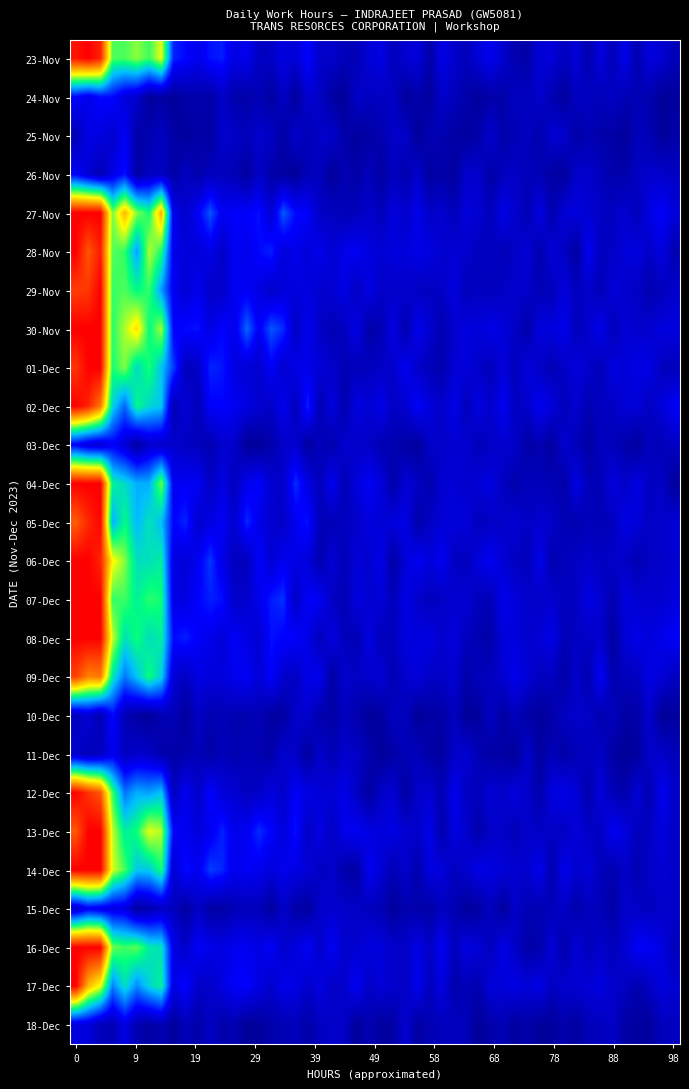

Reading right to left, what are all the values shown in this chart?

23: 0.0	0.0	0.0	0.0	0.0	0.0	0.0	0.0	0.0	13.3
24: 0.0	0.0	0.0	0.0	0.0	0.0	0.0	0.0	0.0	0.0
25: 0.0	0.0	0.0	0.0	0.0	0.0	0.0	0.0	0.0	0.0
26: 0.0	0.0	0.0	0.0	0.0	0.0	0.0	0.0	0.0	0.0
27: 0.0	0.0	0.0	0.0	0.0	0.0	0.0	0.0	0.0	16.3
28: 0.0	0.0	0.0	0.0	0.0	0.0	0.0	0.0	0.0	11.5
29: 0.0	0.0	0.0	0.0	0.0	0.0	0.0	0.0	0.0	11.4
30: 0.0	0.0	0.0	0.0	0.0	0.0	0.0	0.0	0.0	15.9
1: 0.0	0.0	0.0	0.0	0.0	0.0	0.0	0.0	0.0	12.1
2: 0.0	0.0	0.0	0.0	0.0	0.0	0.0	0.0	0.0	9.8
3: 0.0	0.0	0.0	0.0	0.0	0.0	0.0	0.0	0.0	0.0
4: 0.0	0.0	0.0	0.0	0.0	0.0	0.0	0.0	0.0	12.8
5: 0.0	0.0	0.0	0.0	0.0	0.0	0.0	0.0	0.0	11.9
6: 0.0	0.0	0.0	0.0	0.0	0.0	0.0	0.0	0.0	13.3
7: 0.0	0.0	0.0	0.0	0.0	0.0	0.0	0.0	0.0	12.2
8: 0.0	0.0	0.0	0.0	0.0	0.0	0.0	0.0	0.0	13.2
9: 0.0	0.0	0.0	0.0	0.0	0.0	0.0	0.0	0.0	9.7
10: 0.0	0.0	0.0	0.0	0.0	0.0	0.0	0.0	0.0	0.0
11: 0.0	0.0	0.0	0.0	0.0	0.0	0.0	0.0	0.0	0.0
12: 0.0	0.0	0.0	0.0	0.0	0.0	0.0	0.0	0.0	9.9
13: 0.0	0.0	0.0	0.0	0.0	0.0	0.0	0.0	0.0	12.7
14: 0.0	0.0	0.0	0.0	0.0	0.0	0.0	0.0	0.0	12.8
15: 0.0	0.0	0.0	0.0	0.0	0.0	0.0	0.0	0.0	0.0
16: 0.0	0.0	0.0	0.0	0.0	0.0	0.0	0.0	0.0	11.6
17: 0.0	0.0	0.0	0.0	0.0	0.0	0.0	0.0	0.0	9.6
18: 0.0	0.0	0.0	0.0	0.0	0.0	0.0	0.0	0.0	0.0